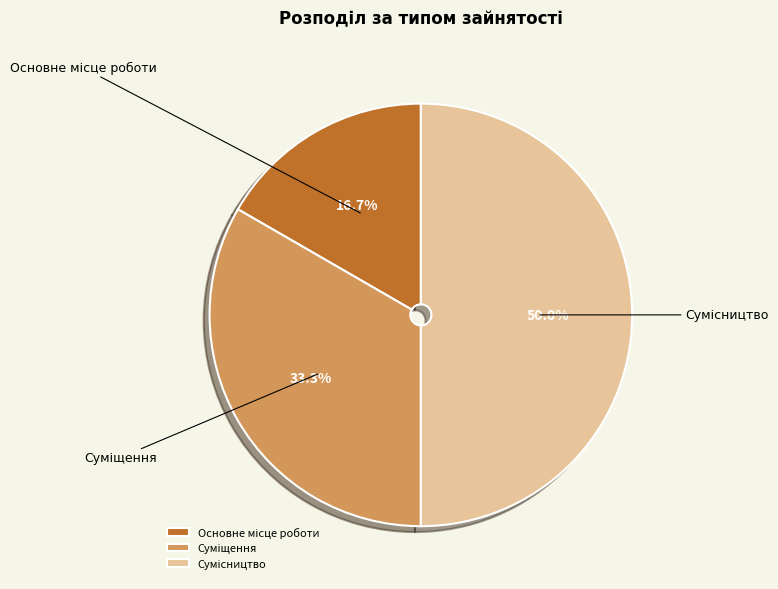

Approximately how many times larger is the value at Основне місце роботи compared to Суміщення?

0.5